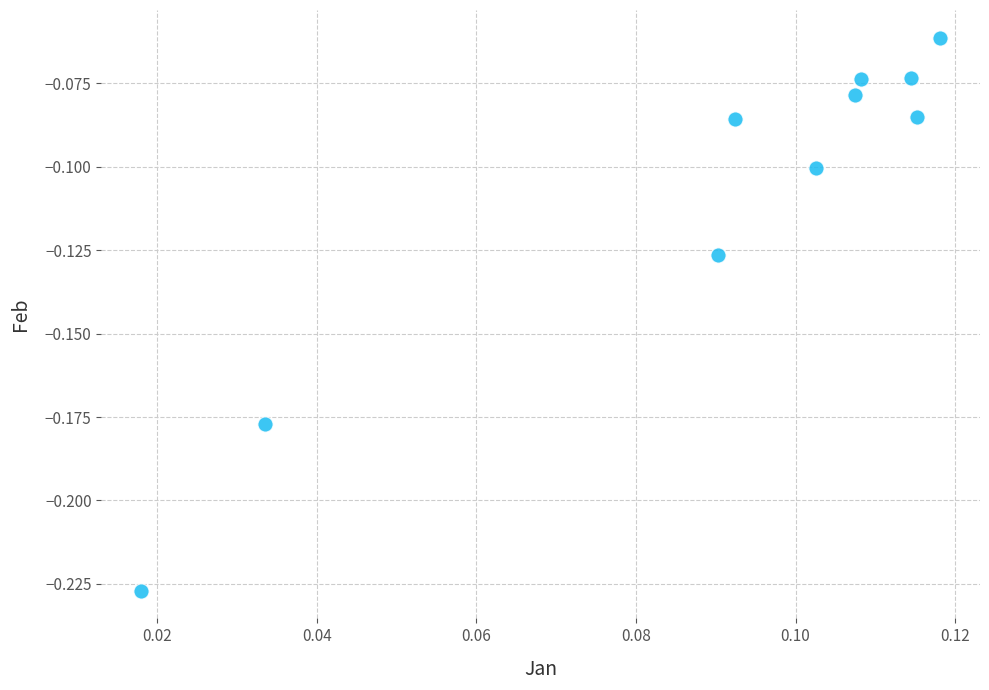

Count the number of points in this scatter plot.

10